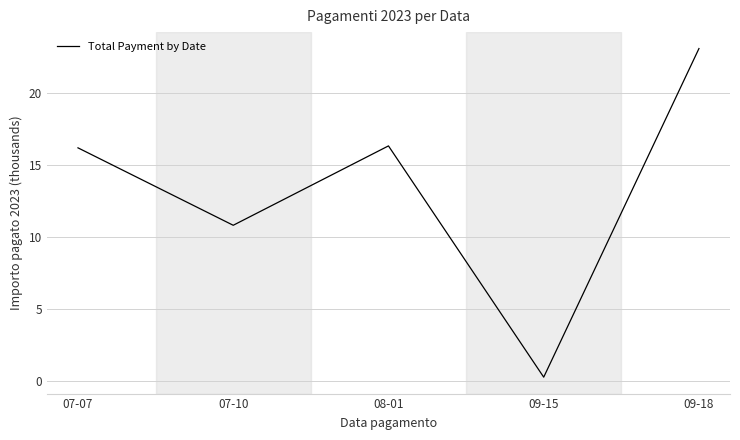

What is the difference between the maximum and minimum values?

22.8